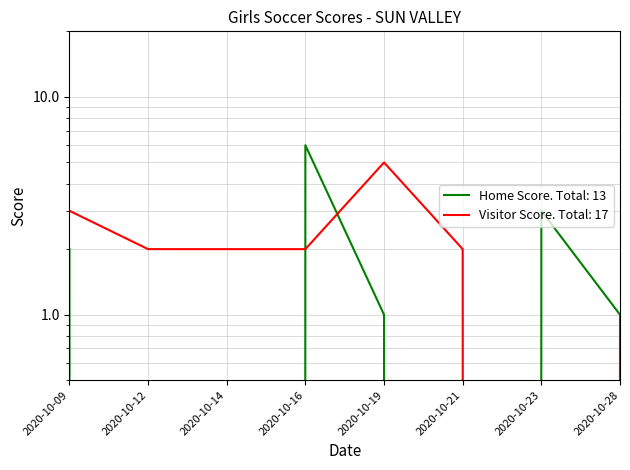

Reading right to left, what are all the values shown in this chart?

Home Score: 1	3	0	1	6	0	0	2
Visitor Score: 1	0	2	5	2	2	2	3